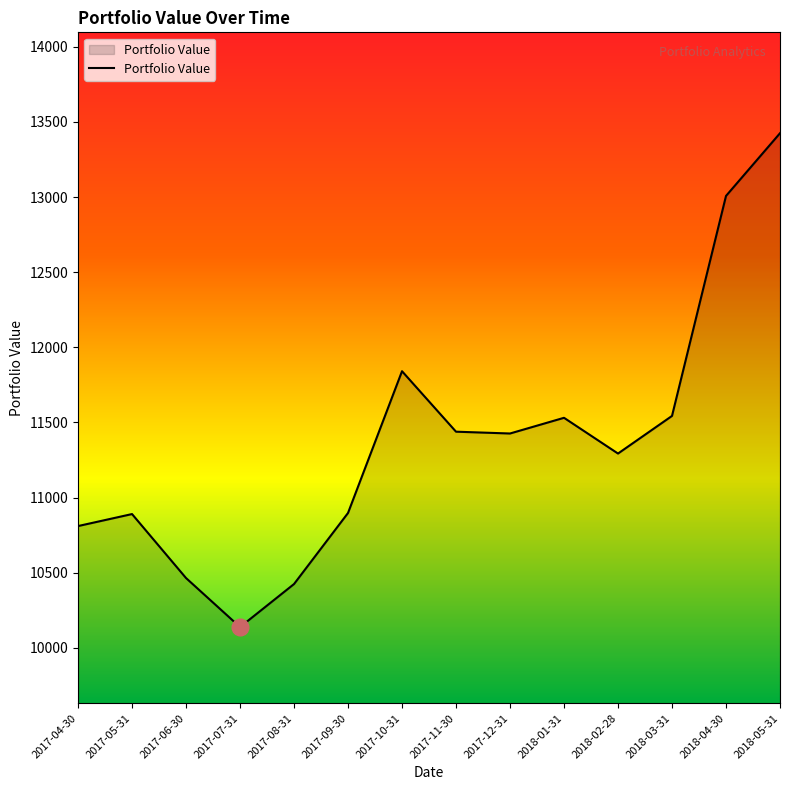

What is the change in value from 2017-10-31 to 2018-03-31?

-297.5